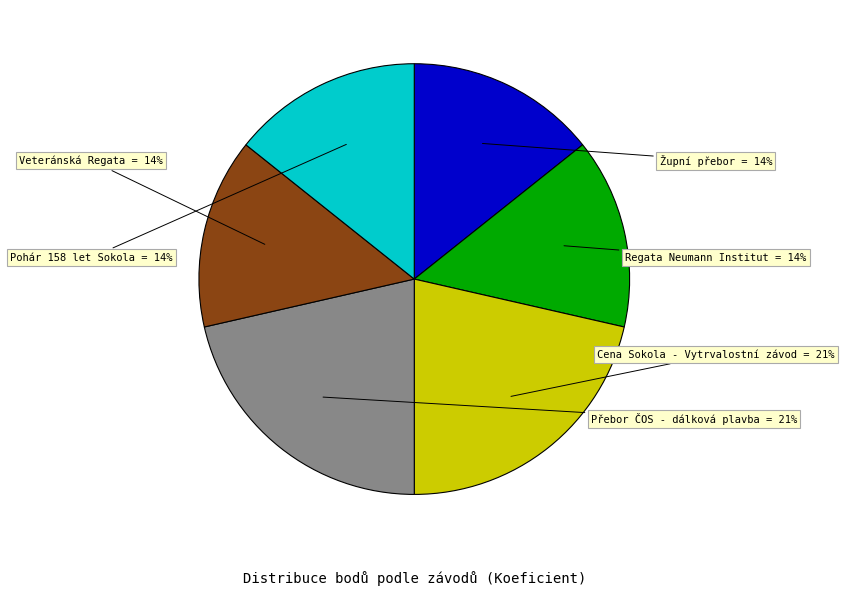

What percentage is the Regata Neumann Institut slice, to the nearest percent?

14%